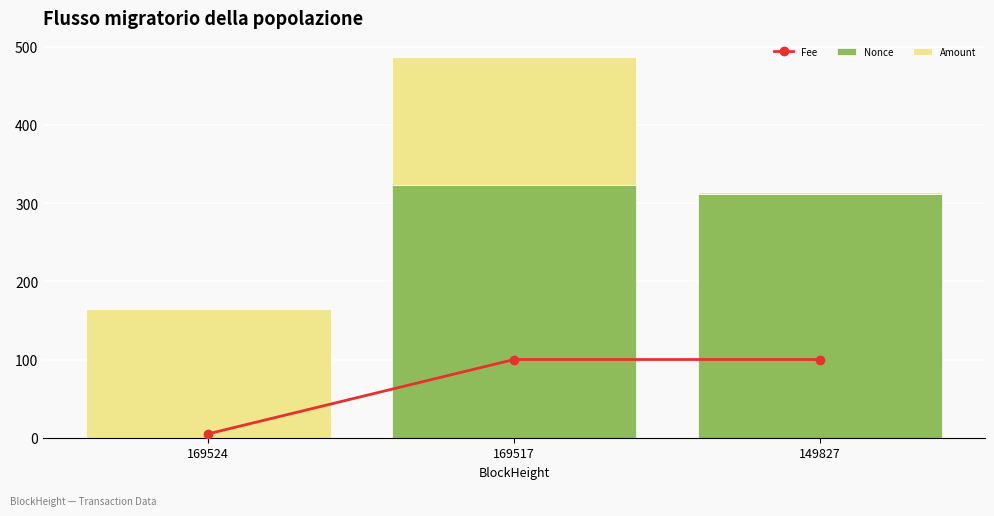

What is the difference between the maximum and minimum values in the Nonce series?

323.5